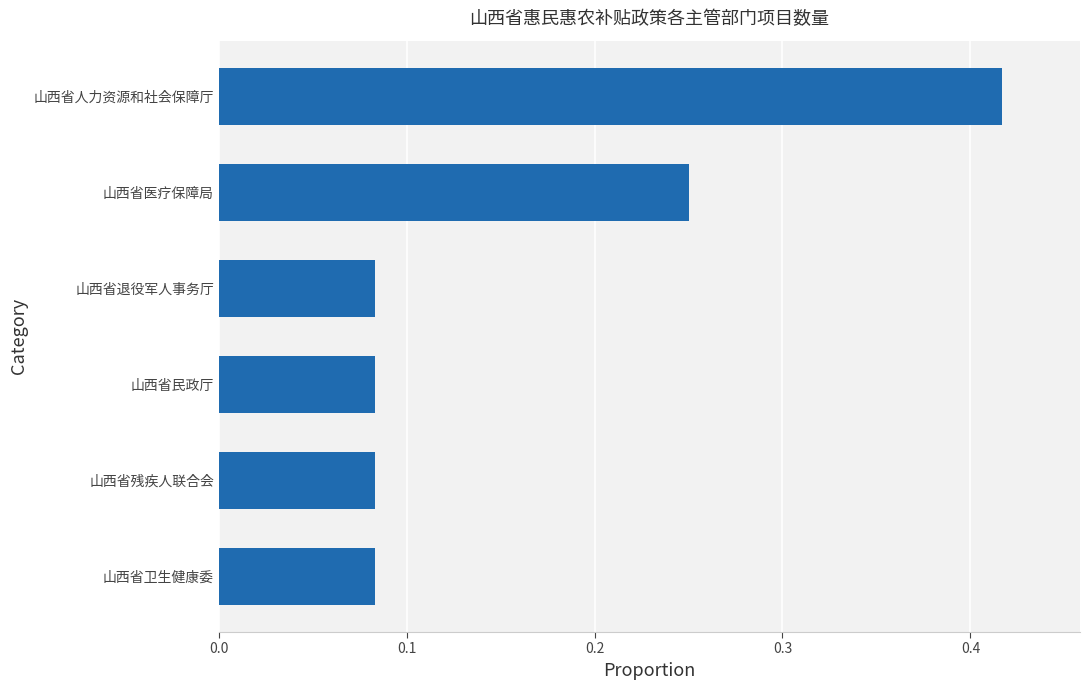

Which label corresponds to the largest value in the chart?

山西省人力资源和社会保障厅